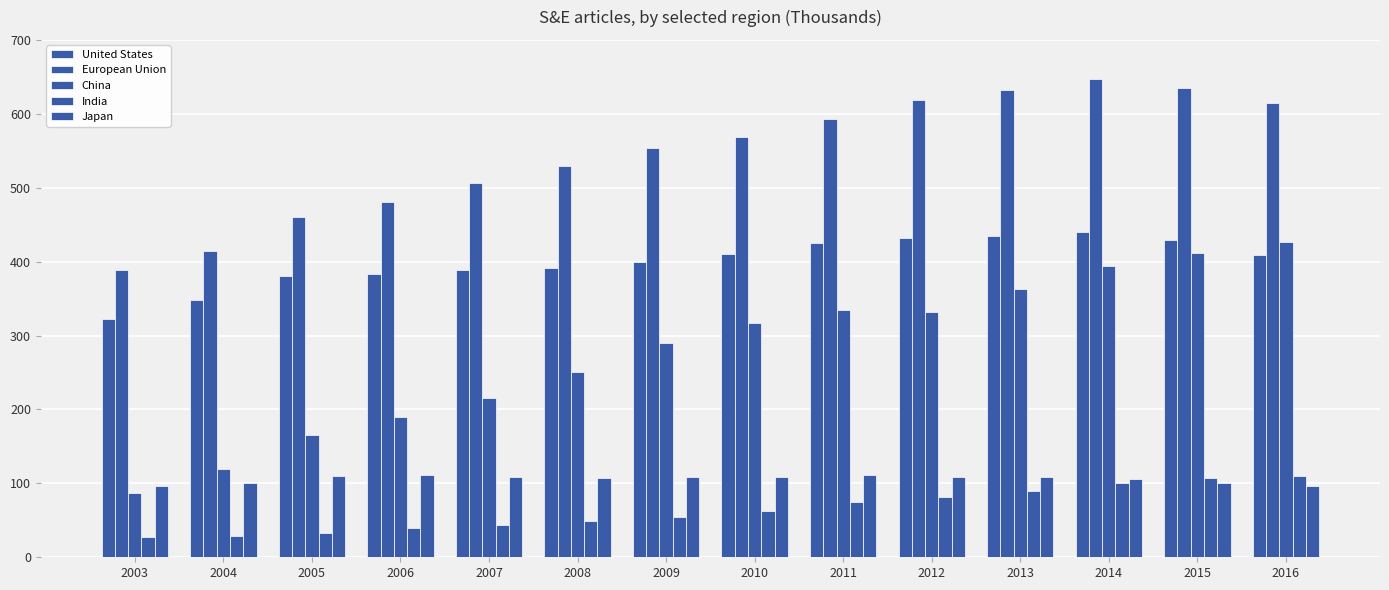

Is it true that India equals 65 at 2006?

False